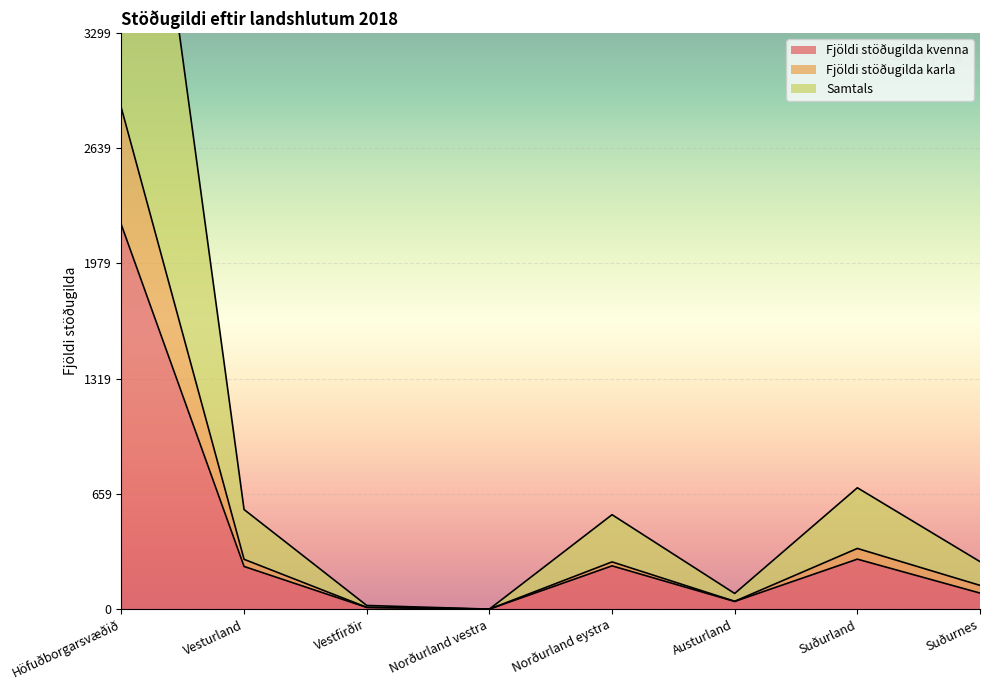

At which category does Samtals reach its first local peak?

Norðurland eystra